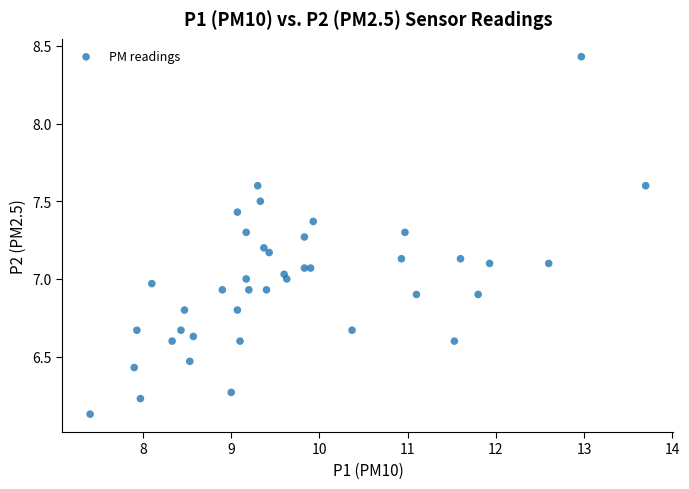

What is the range of Y values (max minus min)?

2.3